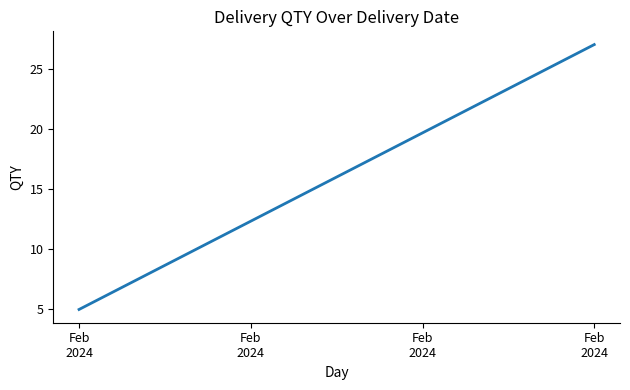

List the labels in order of value, smallest first.

Feb
2024, Feb
2024